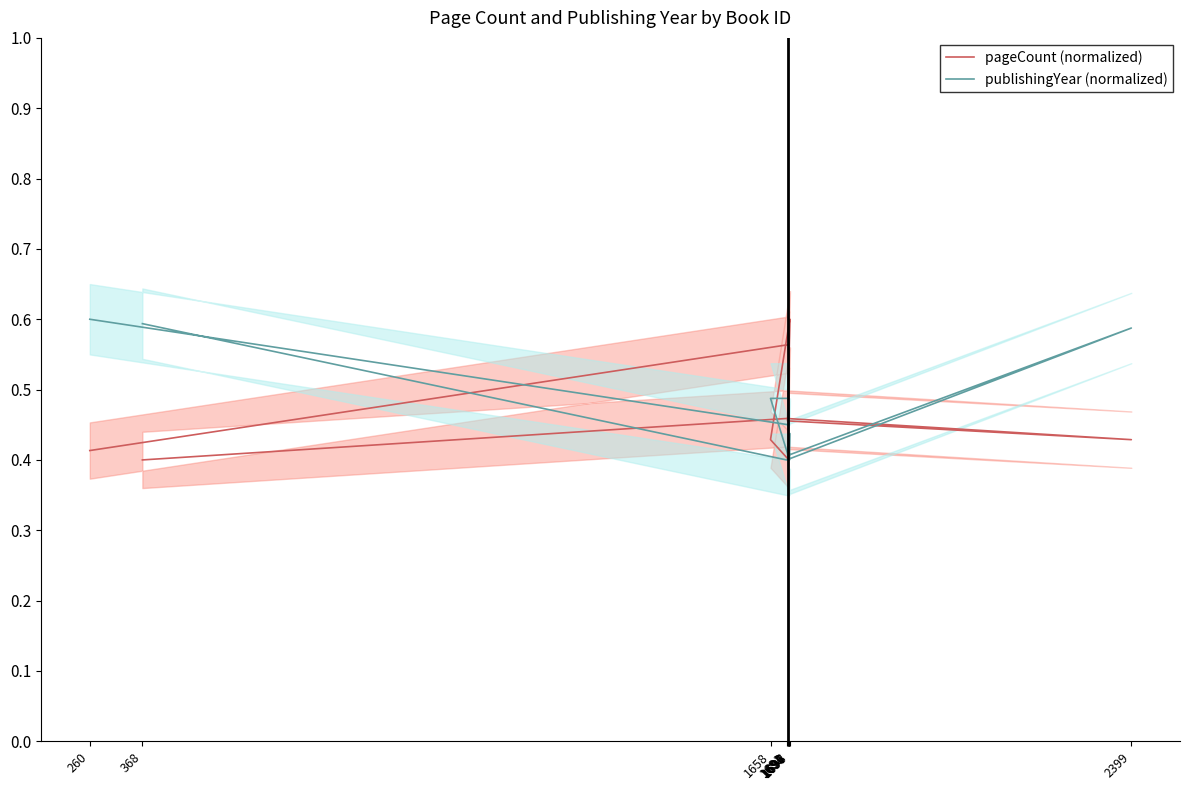

Where is the first local minimum for publishingYear (normalized)?

1697